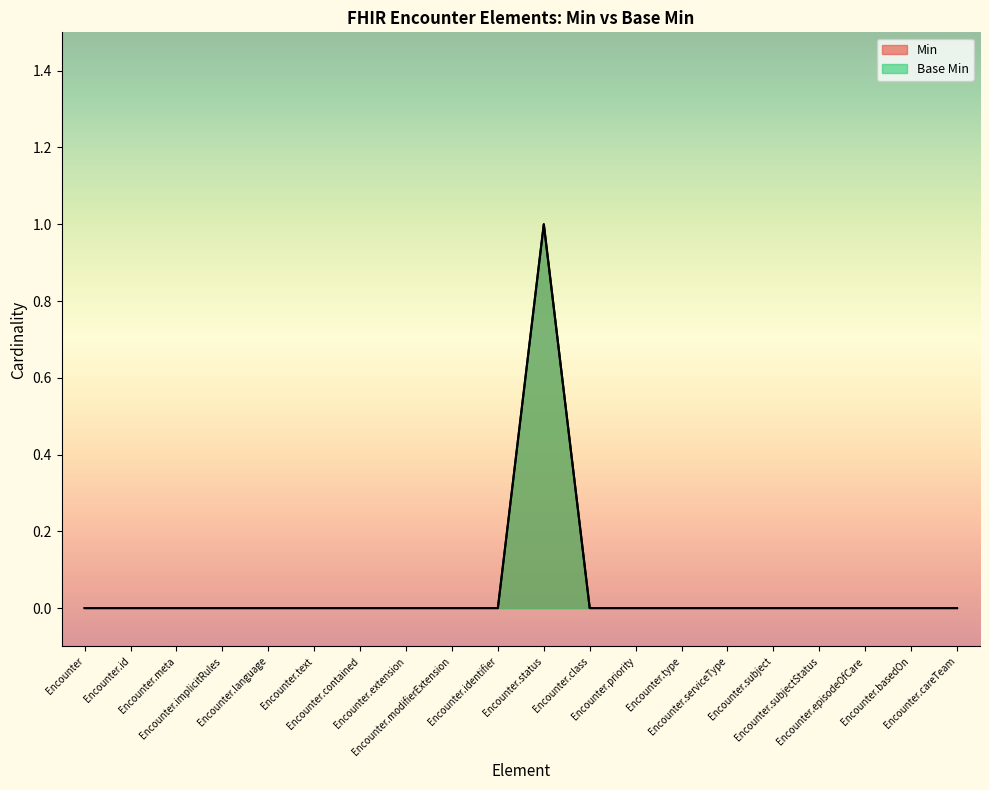

The Min series shows 0 at Encounter.class. True or false?

True